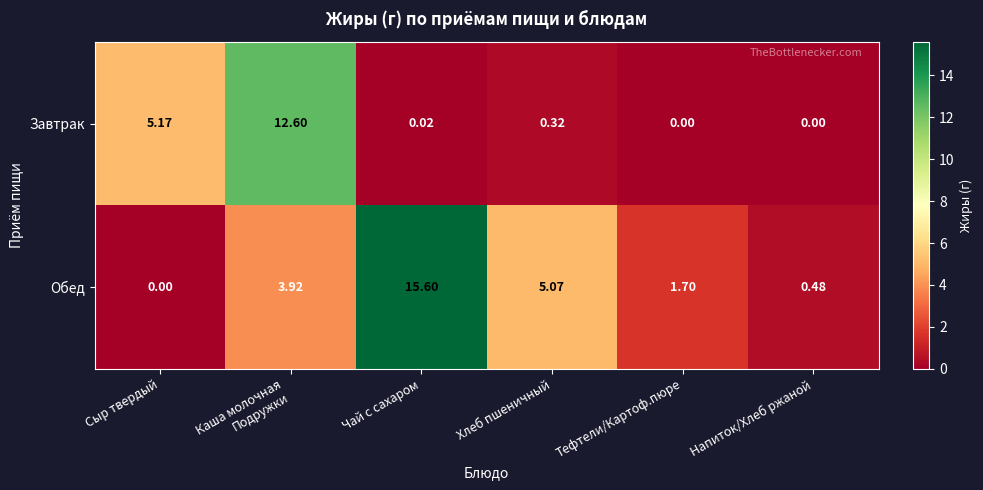

Which series has the largest total across all categories?

Обед